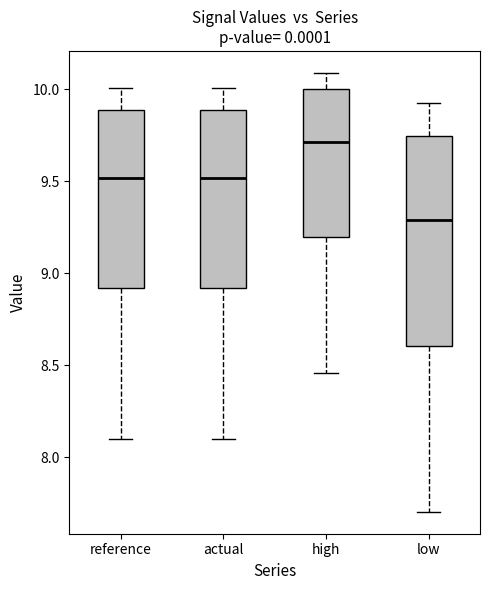

Where is the lower edge of the box for low on the y-axis? The values are not printed on the chart, so give them approximately, as read against the axis.

8.60